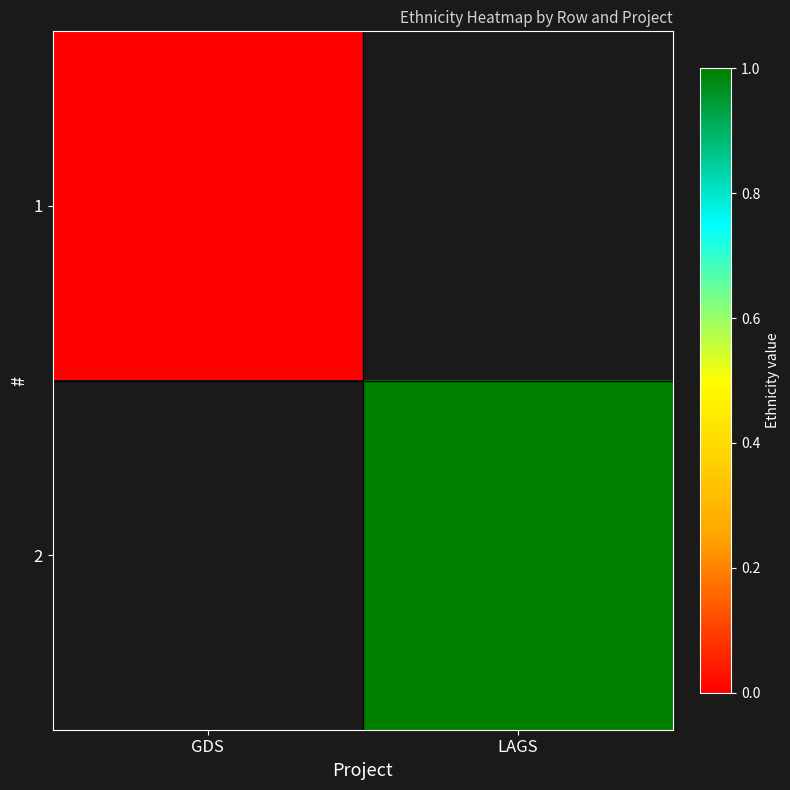

Count the number of categories in the chart.

2